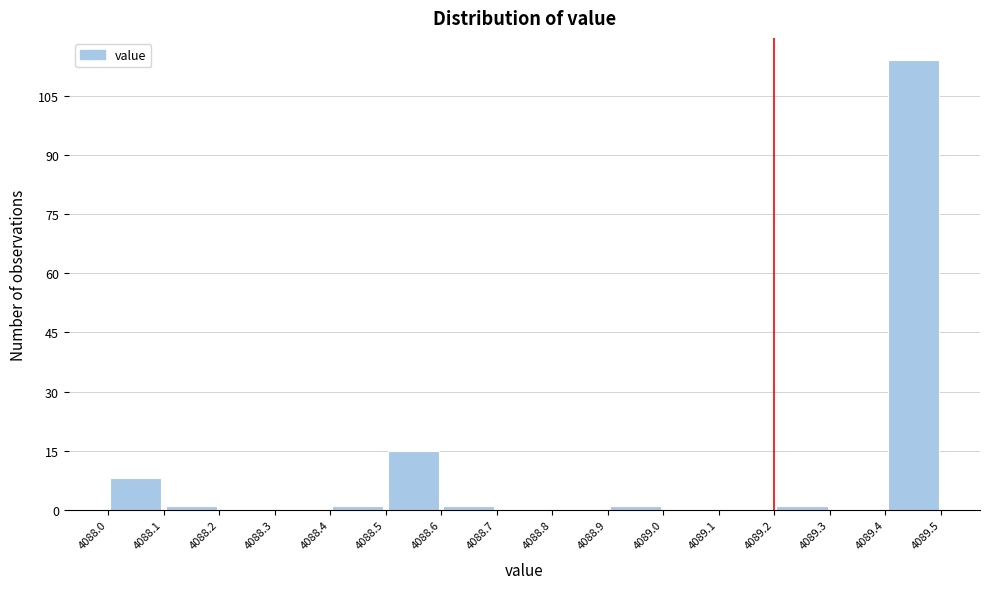

Reading left to right, transcribe this chart: for each bar, give the range it covers on the x-axis and its height. The values are not printed on the chart, so give them approximately, as read against the axis.

4088.0 to 4088.1: 8
4088.1 to 4088.2: under 2
4088.2 to 4088.3: 0
4088.3 to 4088.4: 0
4088.4 to 4088.5: under 2
4088.5 to 4088.6: 16
4088.6 to 4088.7: under 2
4088.7 to 4088.8: 0
4088.8 to 4088.9: 0
4088.9 to 4089.0: under 2
4089.0 to 4089.1: 0
4089.1 to 4089.2: 0
4089.2 to 4089.3: under 2
4089.3 to 4089.4: 0
4089.4 to 4089.5: 114